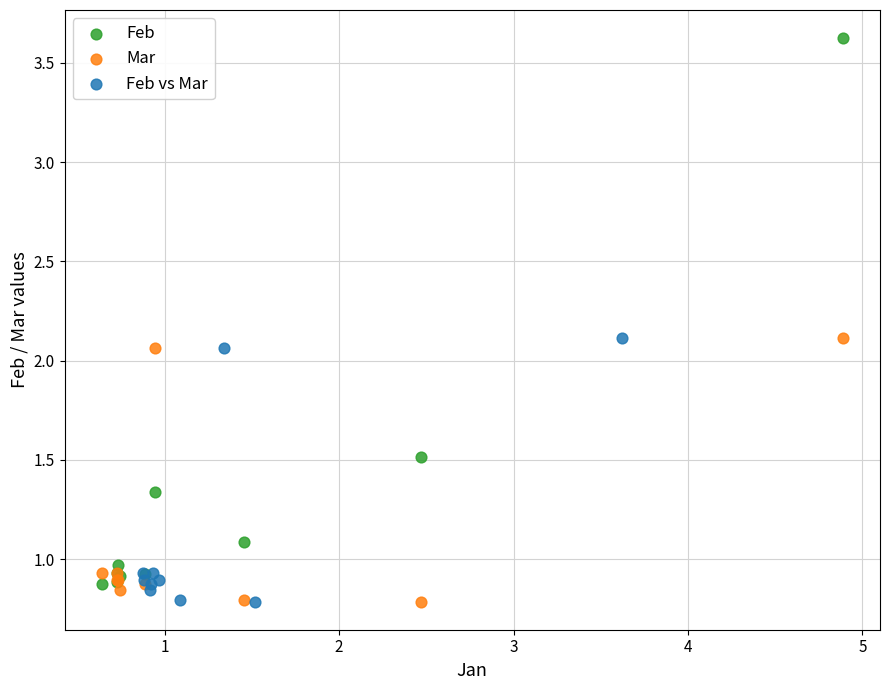

Which series has the largest Y range (max minus min)?

Feb